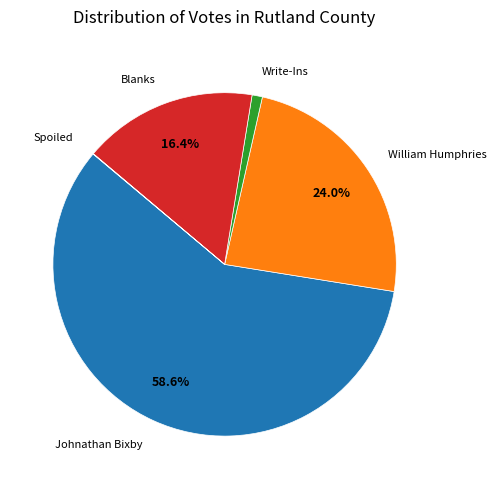

What is the total percentage of William Humphries and Johnathan Bixby?

82.6%